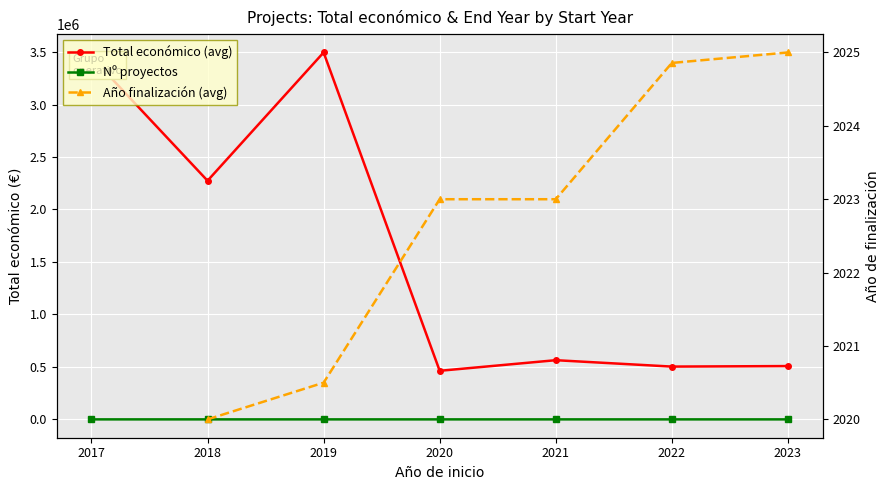

True or false: Nº proyectos and Total económico (avg) cross at least once.

False